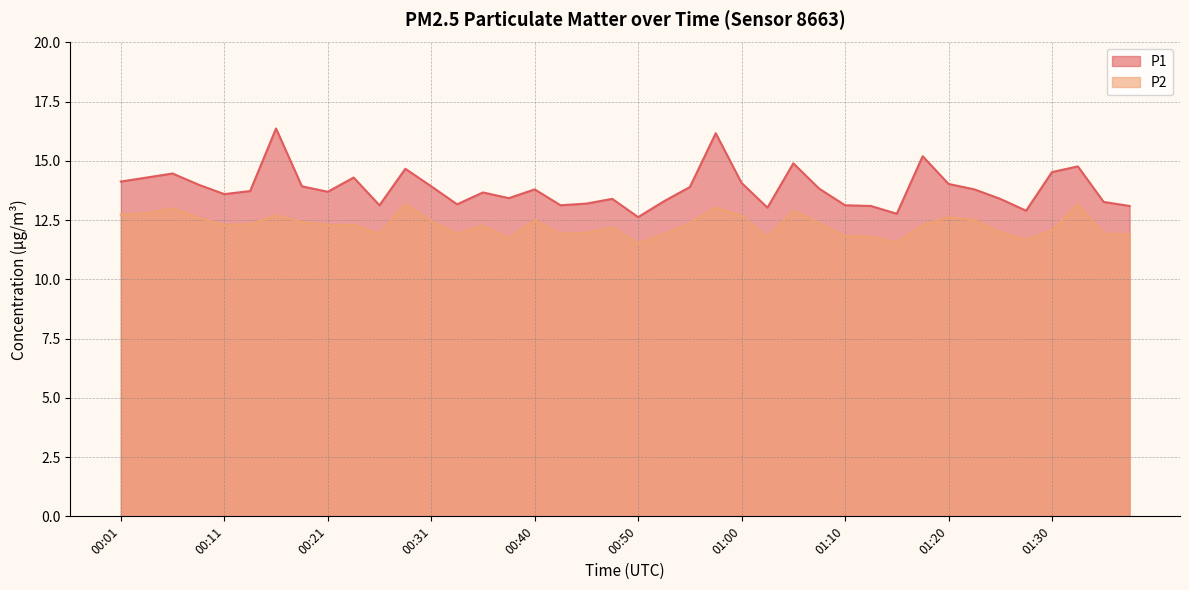

How many values in the P1 series are below 13?

3